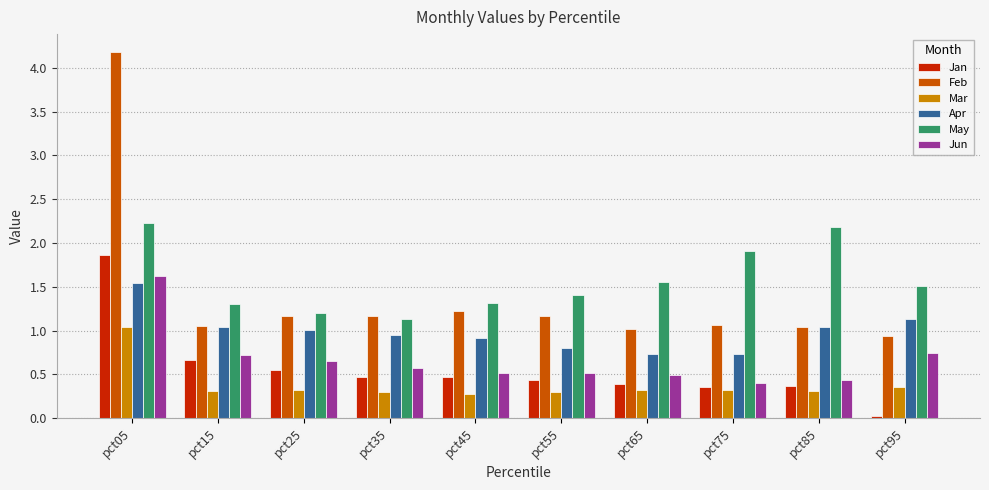

Which series has the largest range (max minus min)?

Feb